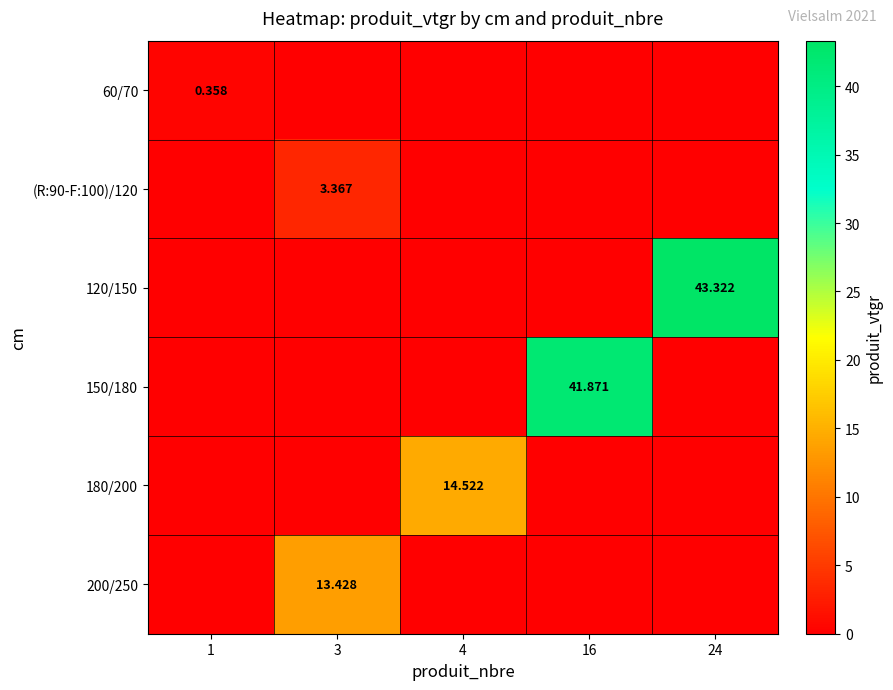

Which series has the largest range (max minus min)?

120/150